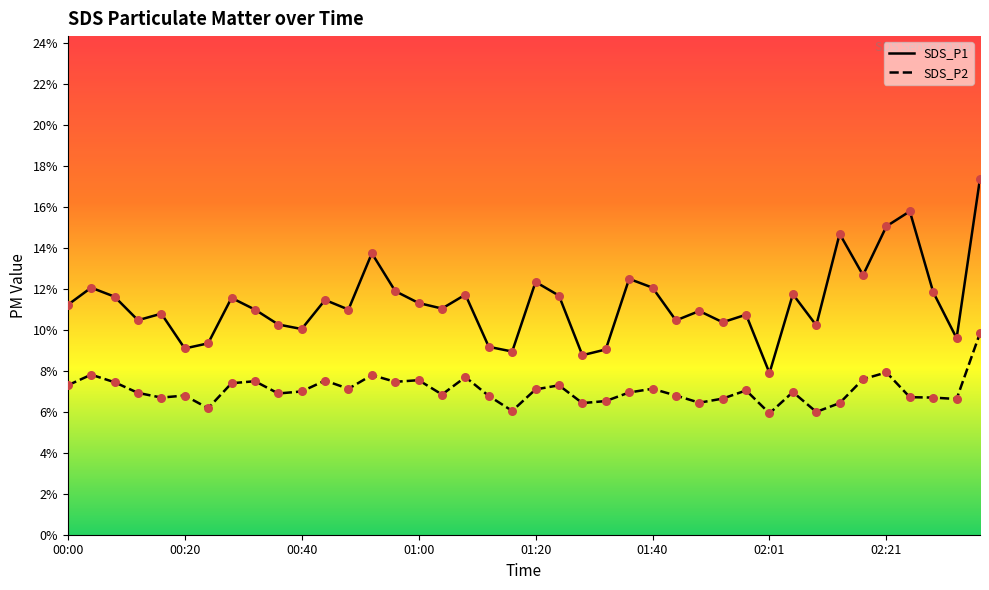

At how many categories does at least one series exceed 14?

4